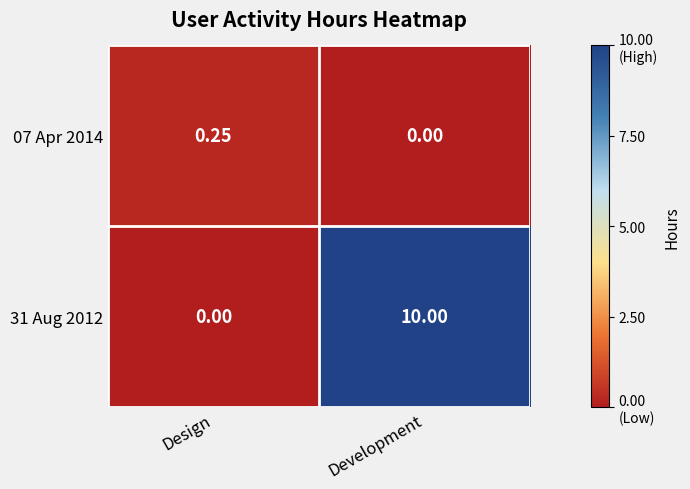

At which category is the sum across all series the highest?

Development